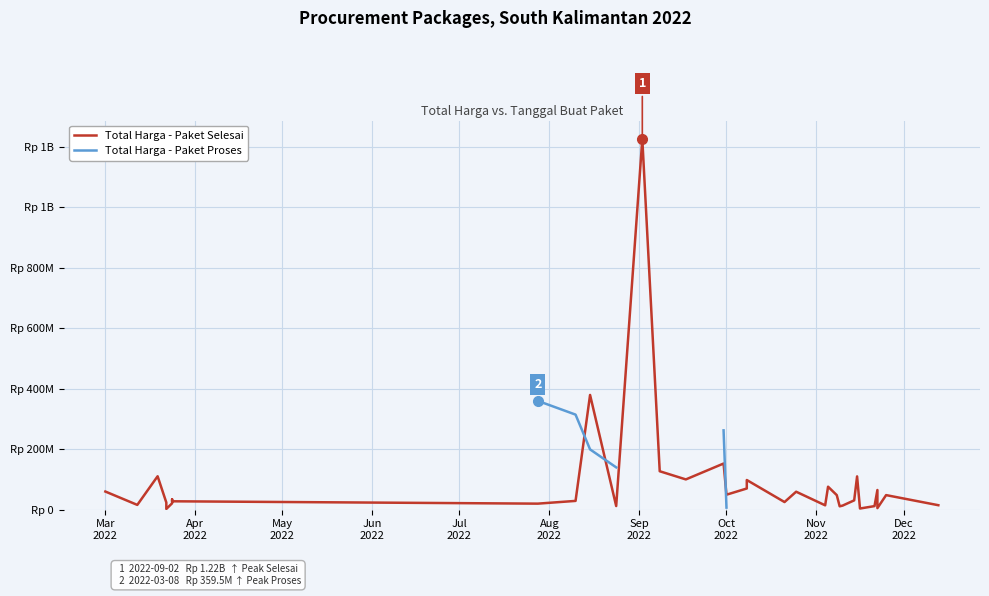

What is the highest value of the Total Harga - Paket Selesai series?

1224682000.0